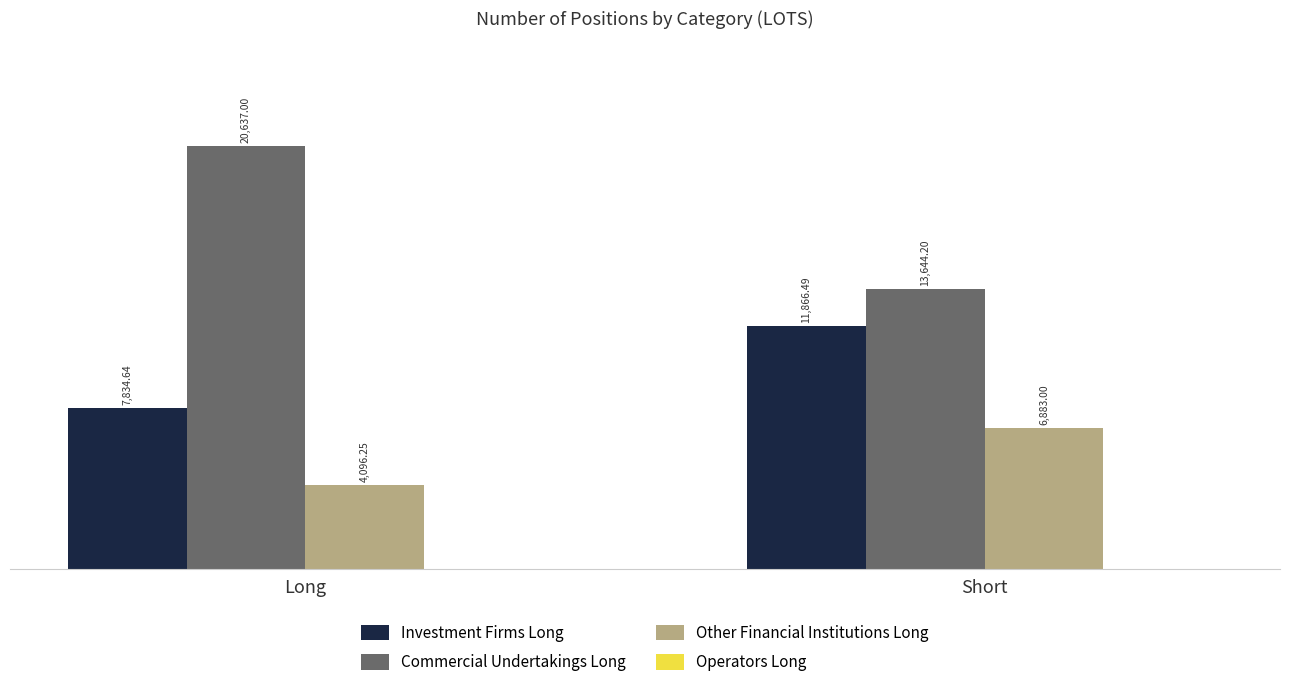

How many groups of bars are there?

2